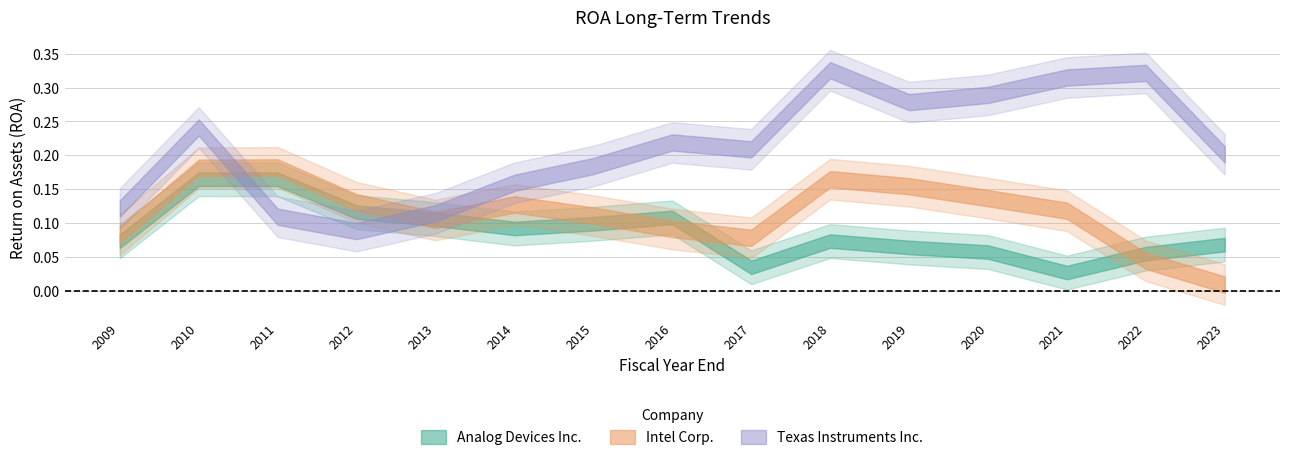

What position from the left is 2013-11-03?

5